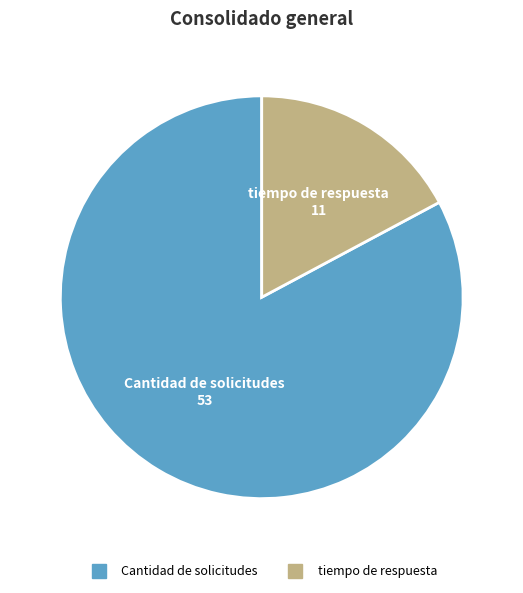

Between tiempo de respuesta and Cantidad de solicitudes, which is larger?

Cantidad de solicitudes